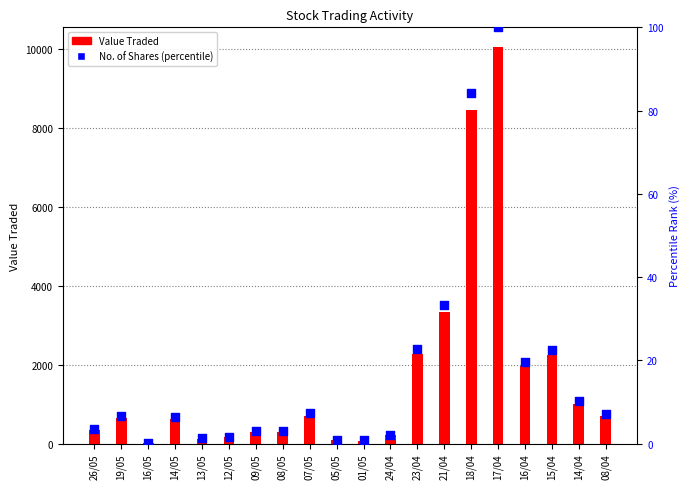

At how many categories does at least one series exceed 3156?

3